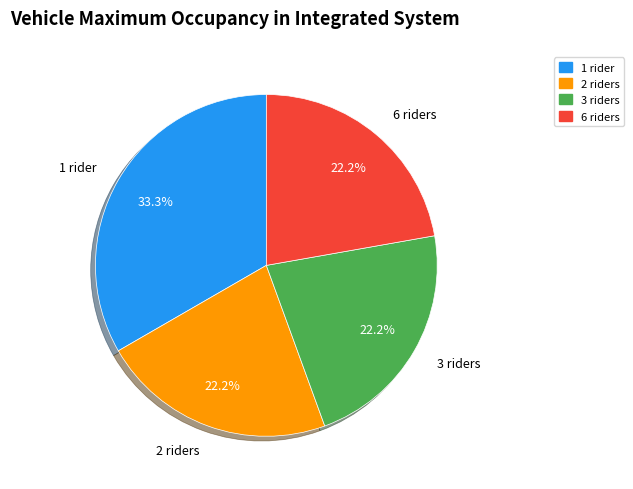

Which has a higher value, 3 riders or 1 rider?

1 rider